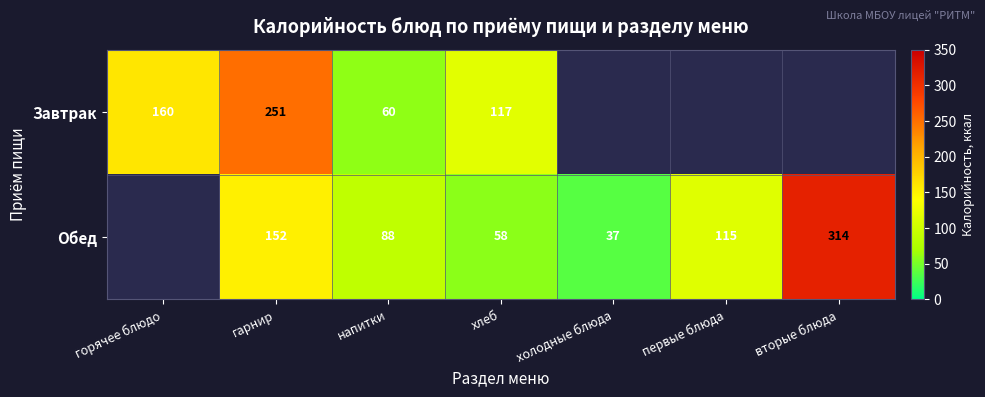

The value of Завтрак at гарнир is 251. True or false?

True